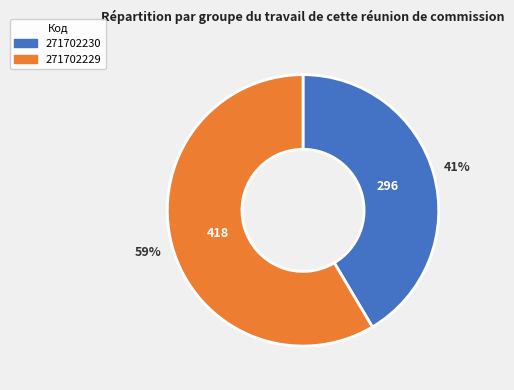

Does any single category account for the majority?

Yes